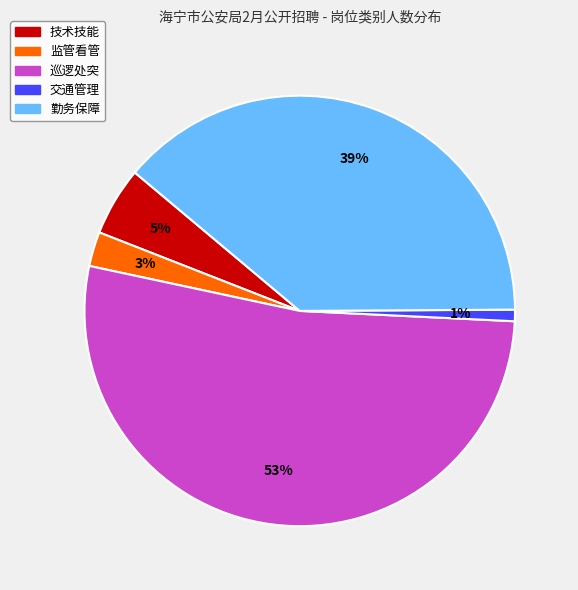

To the nearest percent, what is the combined percentage of 技术技能 and 勤务保障?

44%